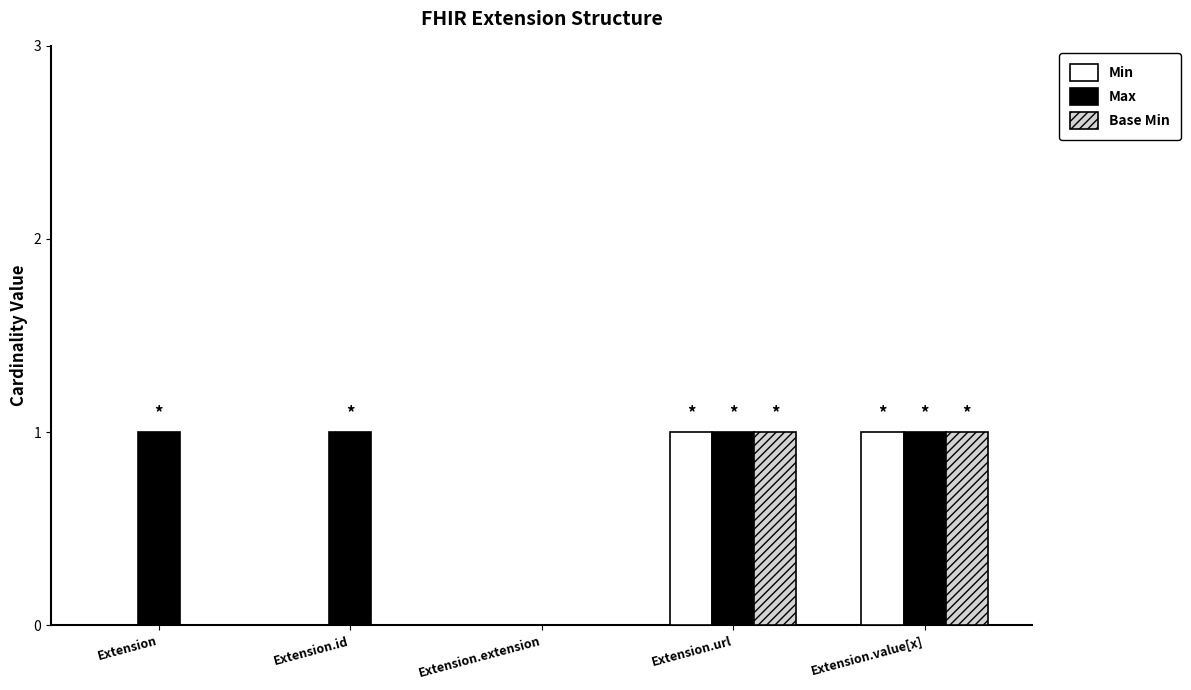

What is the maximum value shown in the chart?

1